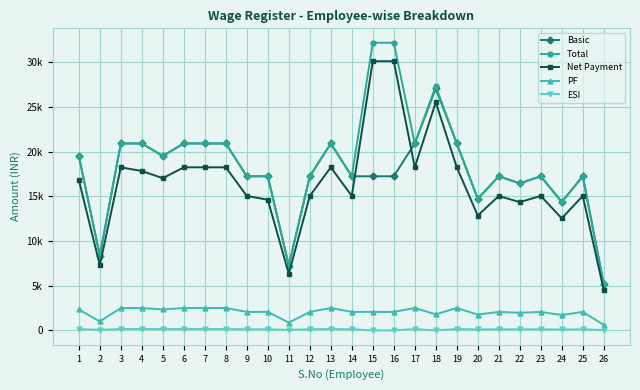

What is the greatest value displayed?

32170.0